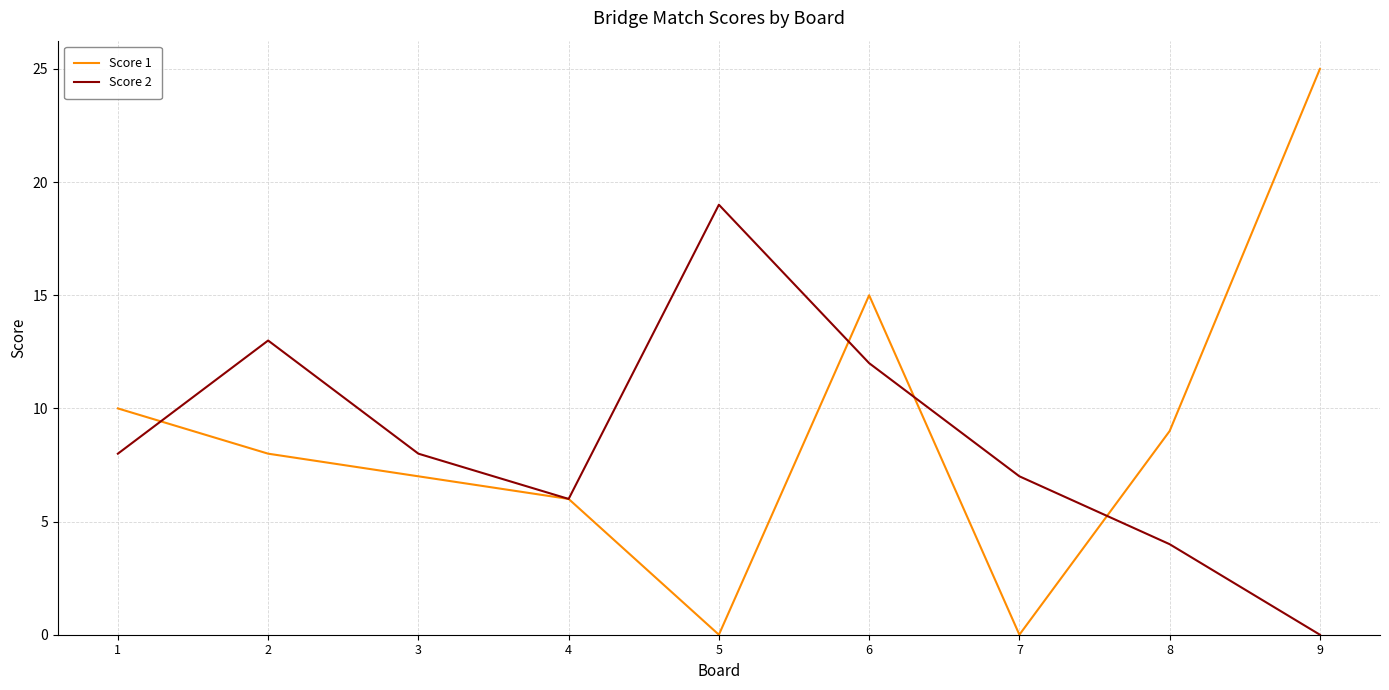

What is the greatest value displayed?

25